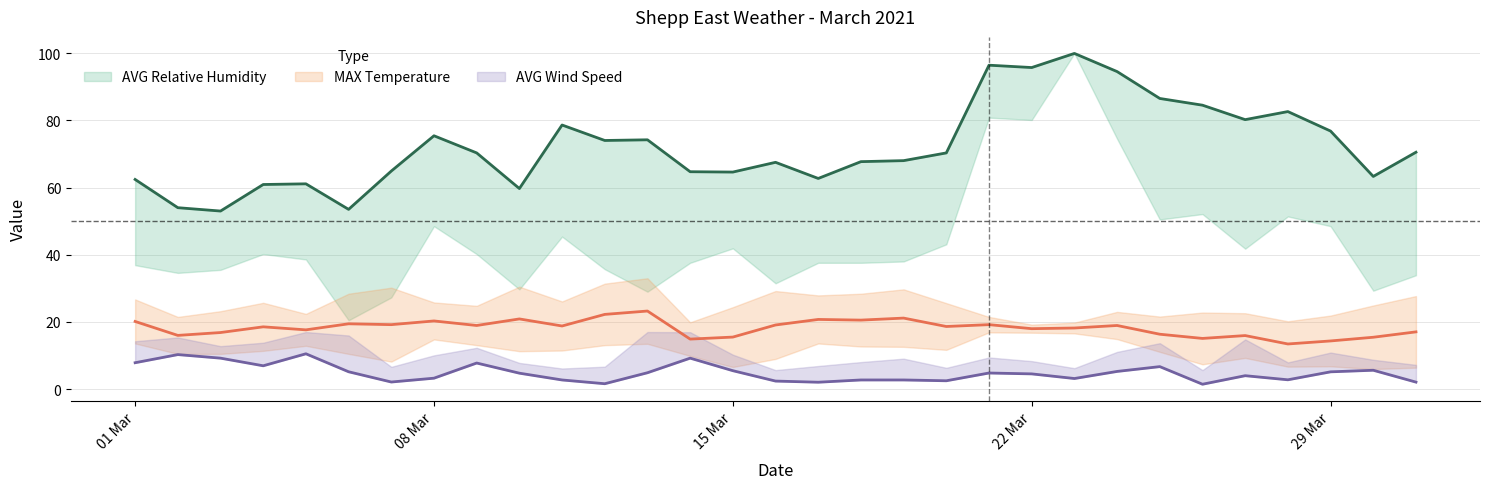

The value of AVG Wind Speed at 15/03/2021 is 8.7. True or false?

False